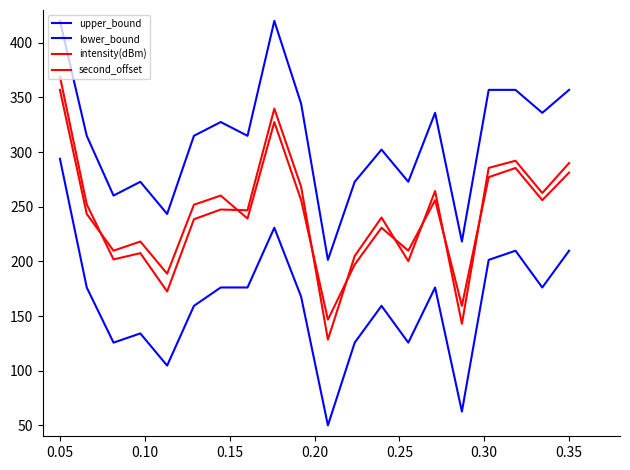

What is the maximum value for upper_bound?

420.0